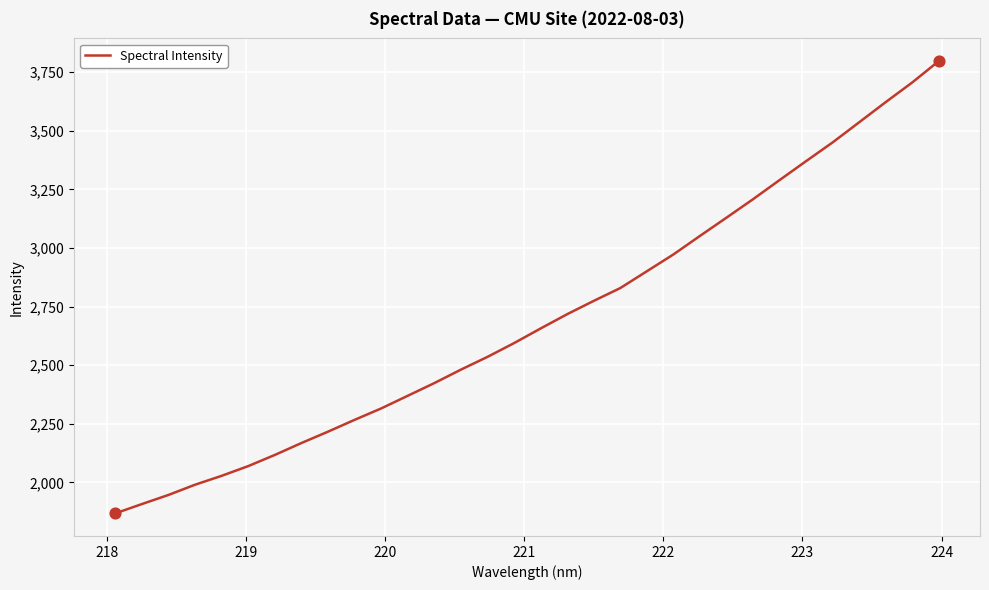

What is the difference between the maximum and minimum values?

1930.1